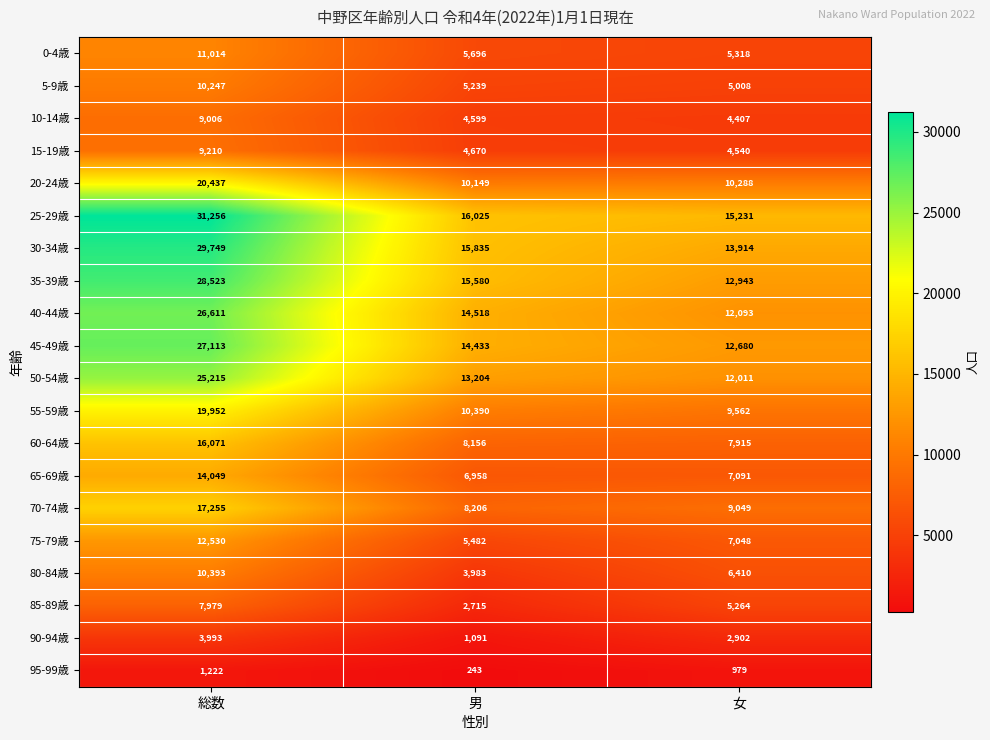

True or false: 15-19歳 has a value of 3089 at 男.

False